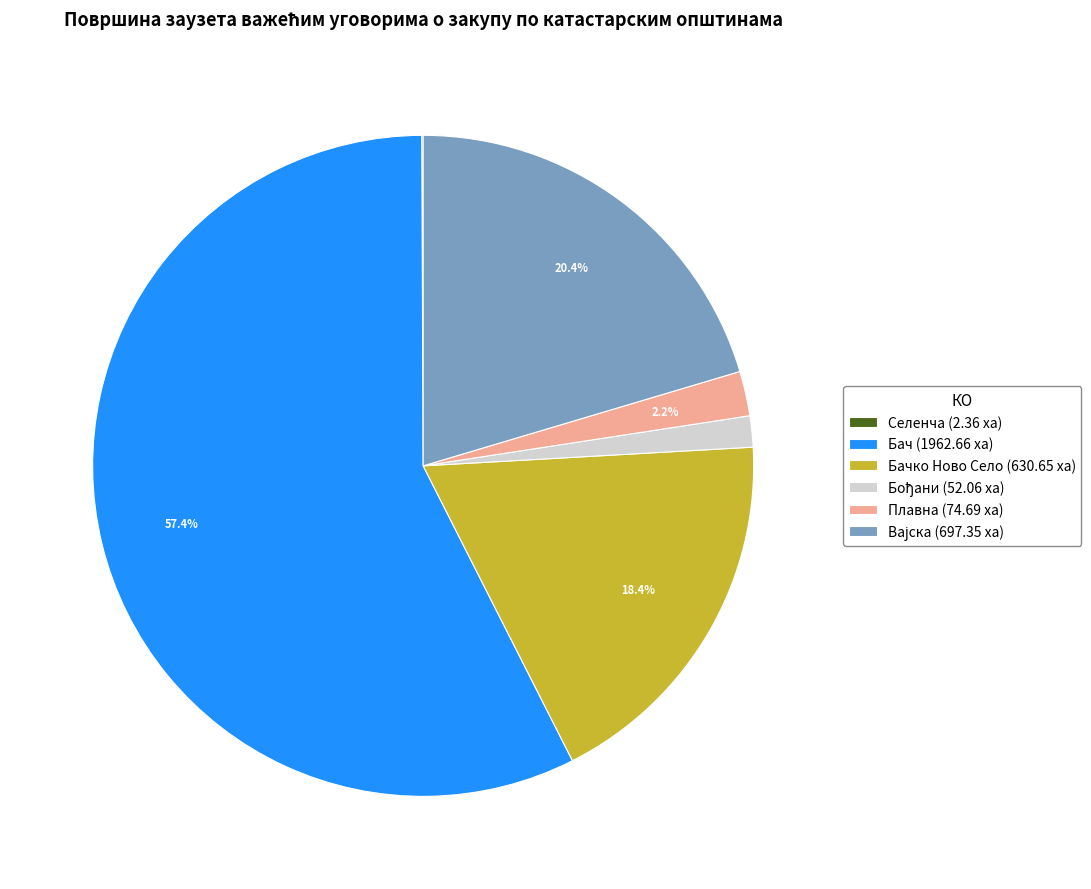

Which category has the biggest portion of the pie?

Бач (1962.66 ха)